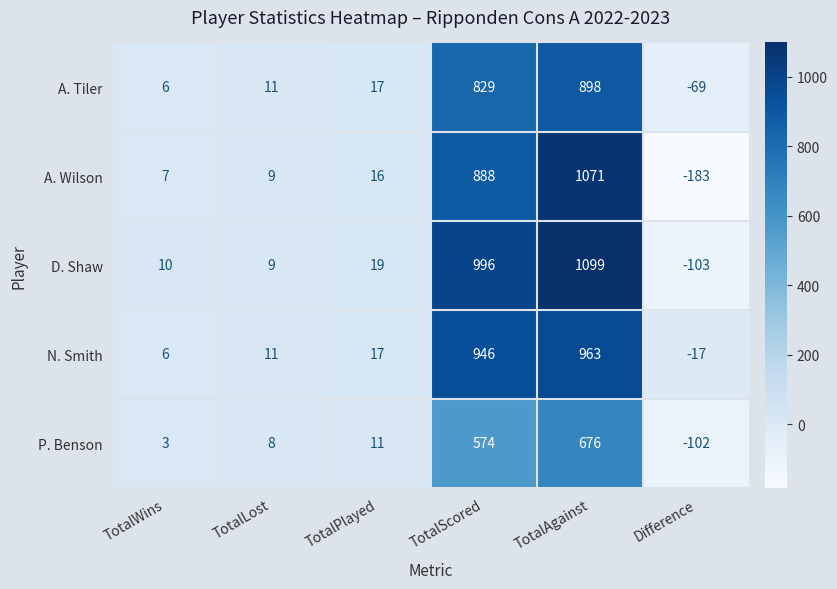

The value of P. Benson at TotalLost is 8. True or false?

True